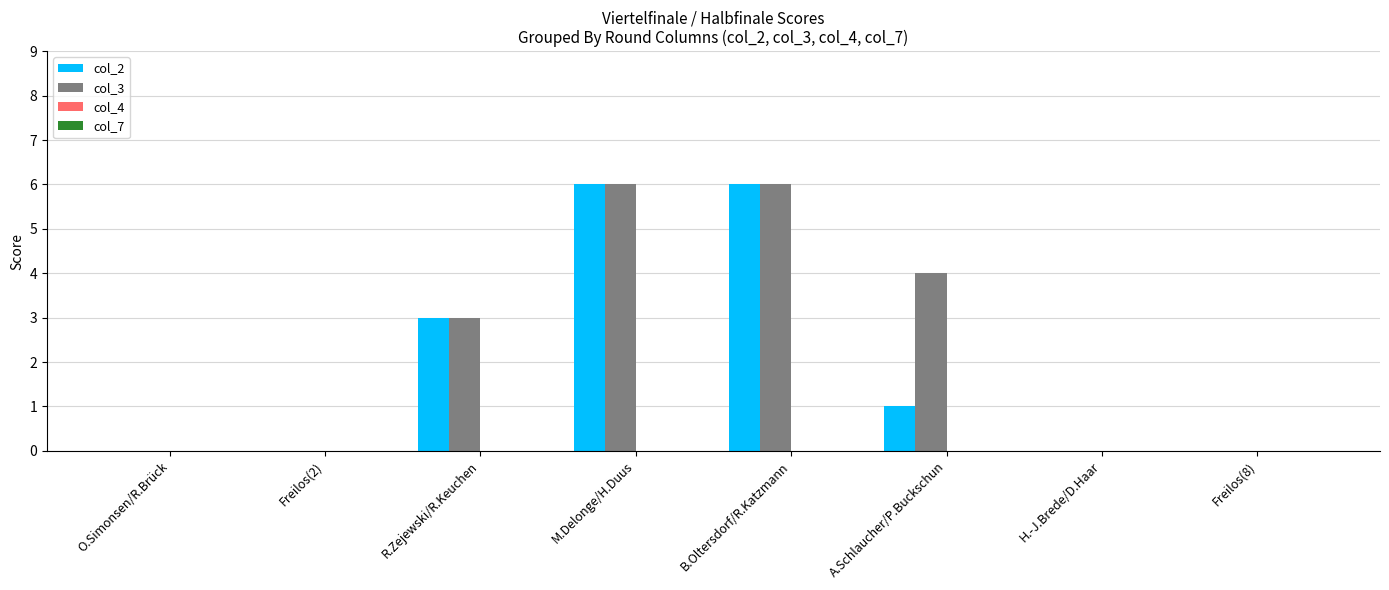

Count the col_2 values in the range 0 to 6.

8